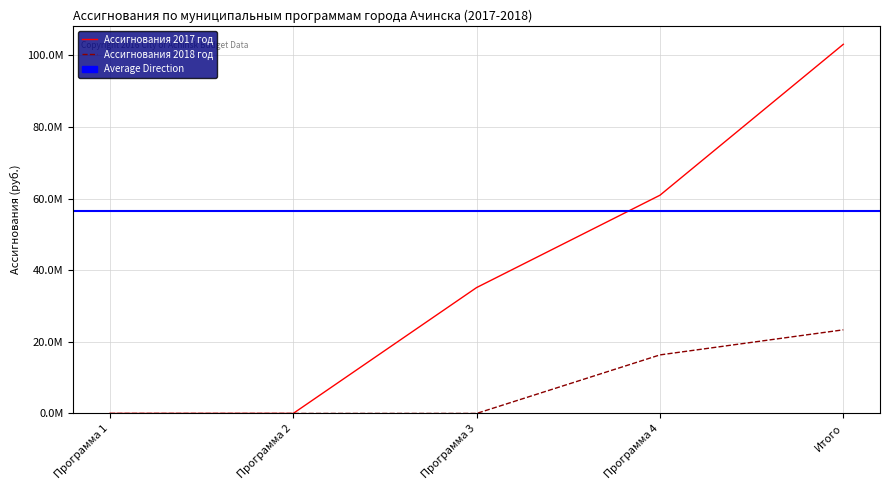

Reading left to right, transcribe all the data shown in this chart.

Ассигнования 2017 год: Программа 1=0	Программа 2=0	Программа 3=35137020	Программа 4=60913900	Итого=103050920
Ассигнования 2018 год: Программа 1=0	Программа 2=0	Программа 3=0	Программа 4=16342700	Итого=23342700